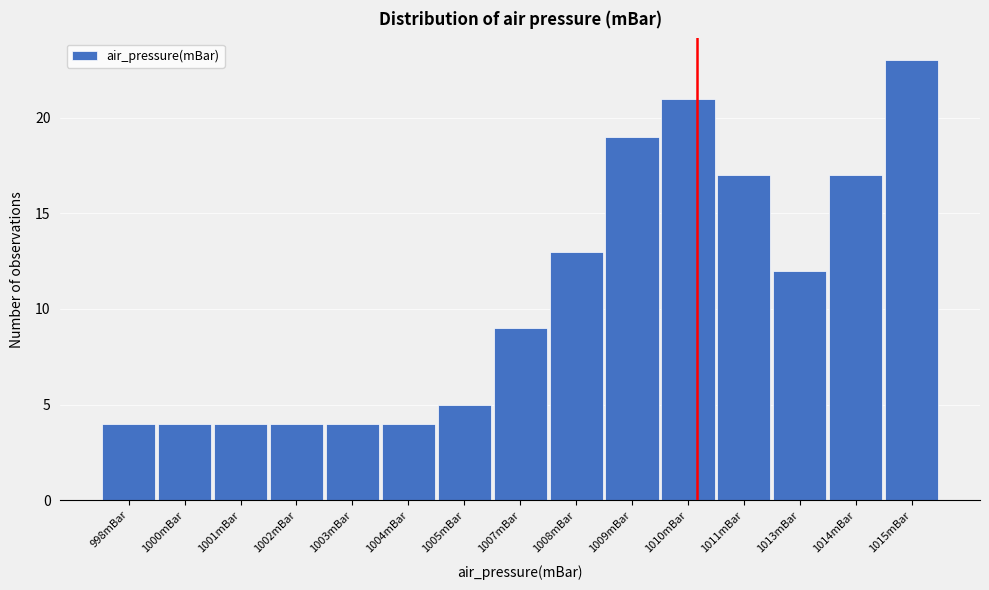

Reading right to left, what are all the values shown in this chart?

23	17	12	17	21	19	13	9	5	4	4	4	4	4	4